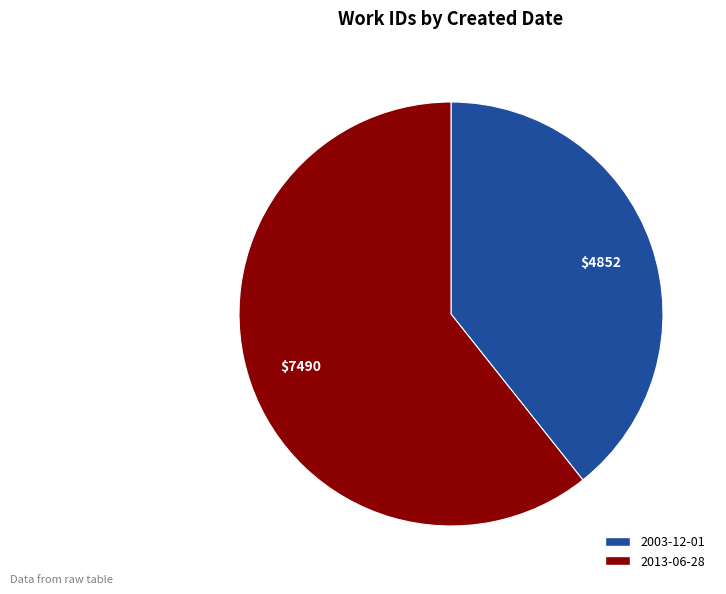

The 2003-12-01 slice represents 39% of the pie. True or false?

True